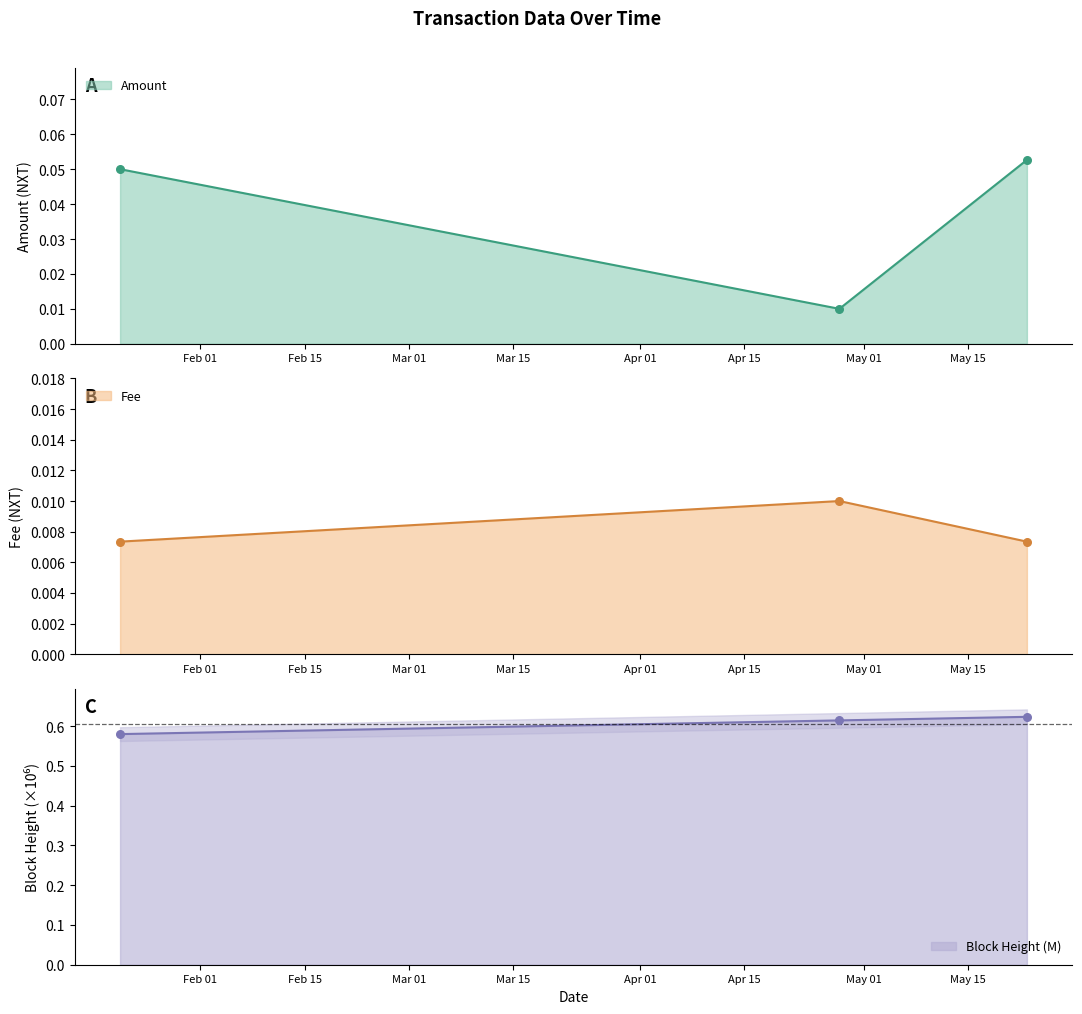

Which series has the widest spread of Y values?

Height_scaled